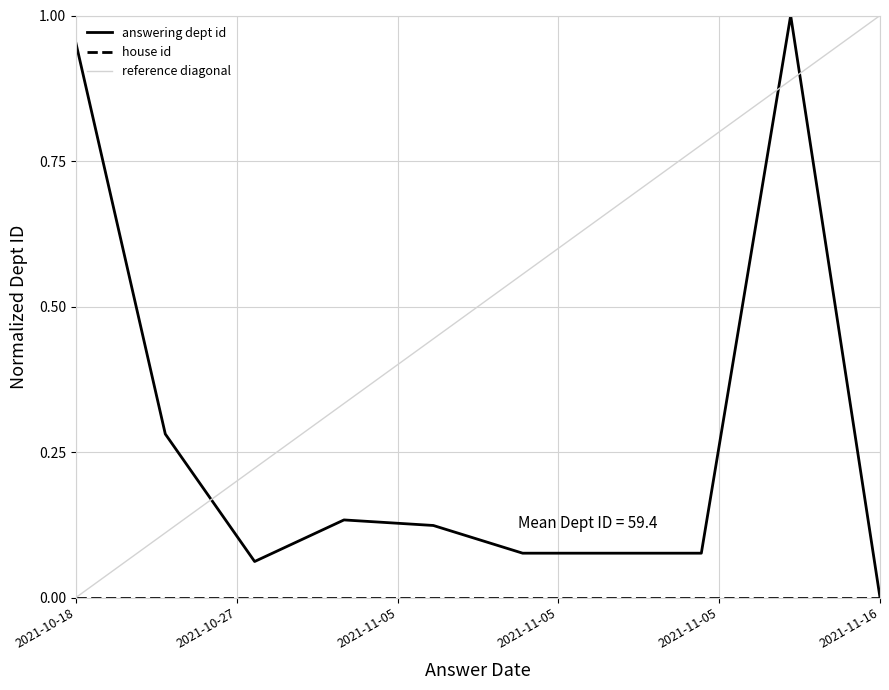

What is the greatest value displayed?

1.0